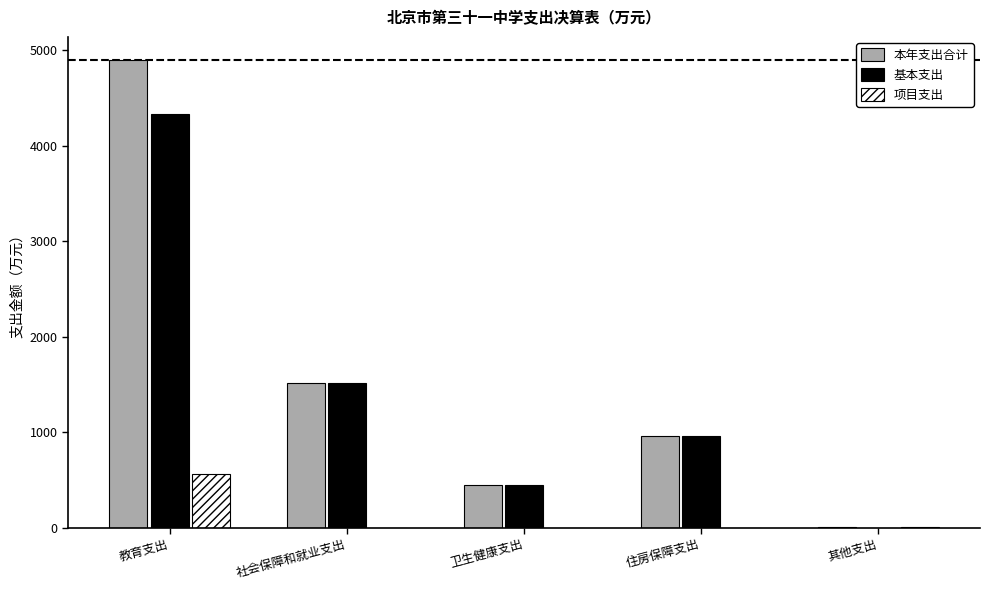

How many categories are shown in the chart?

5